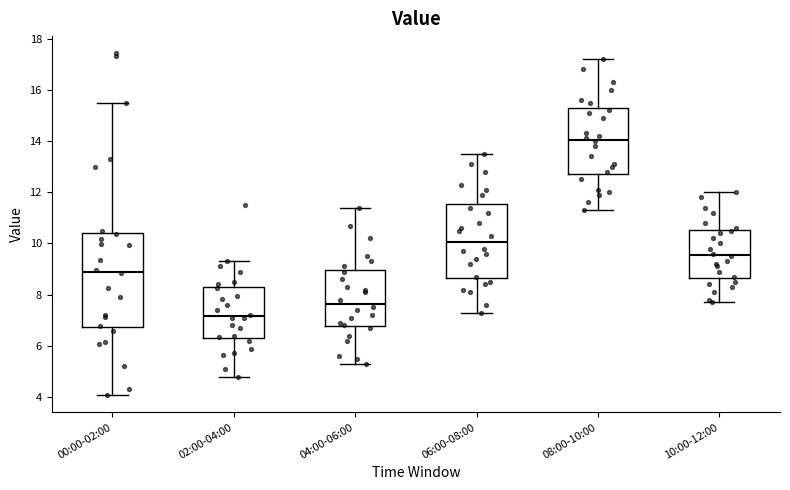

Which box is the tallest, from its lower edge to its upper edge?

00:00-02:00